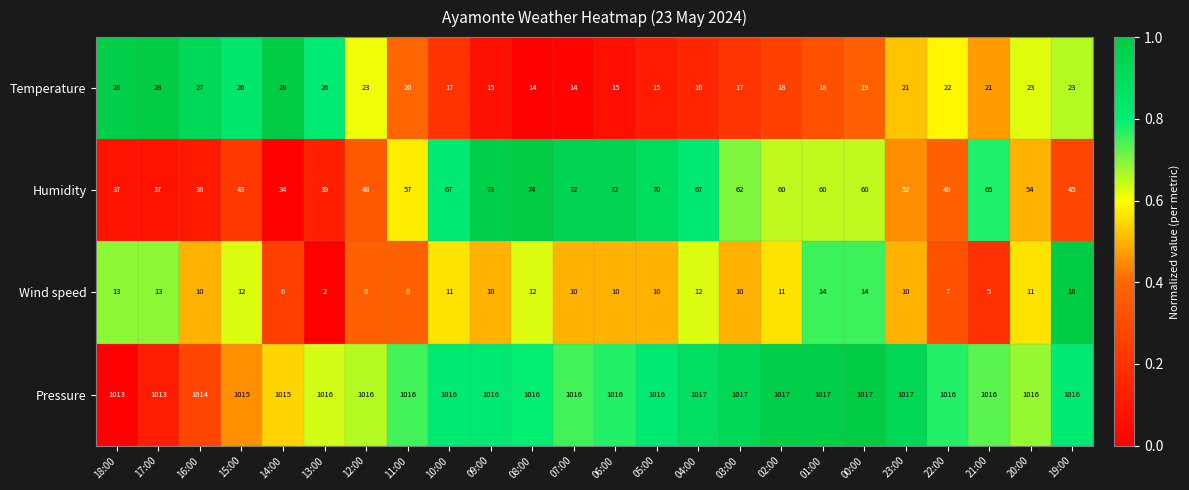

Count the number of categories in the chart.

24